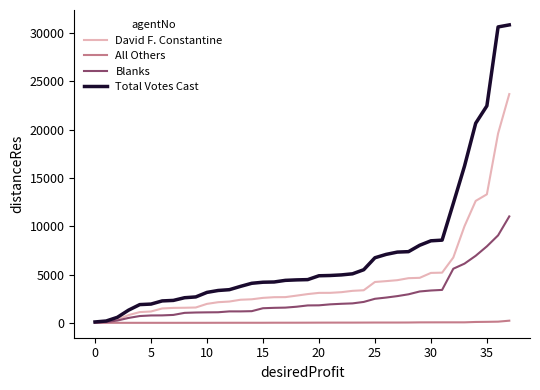

How many categories are shown in the chart?

38